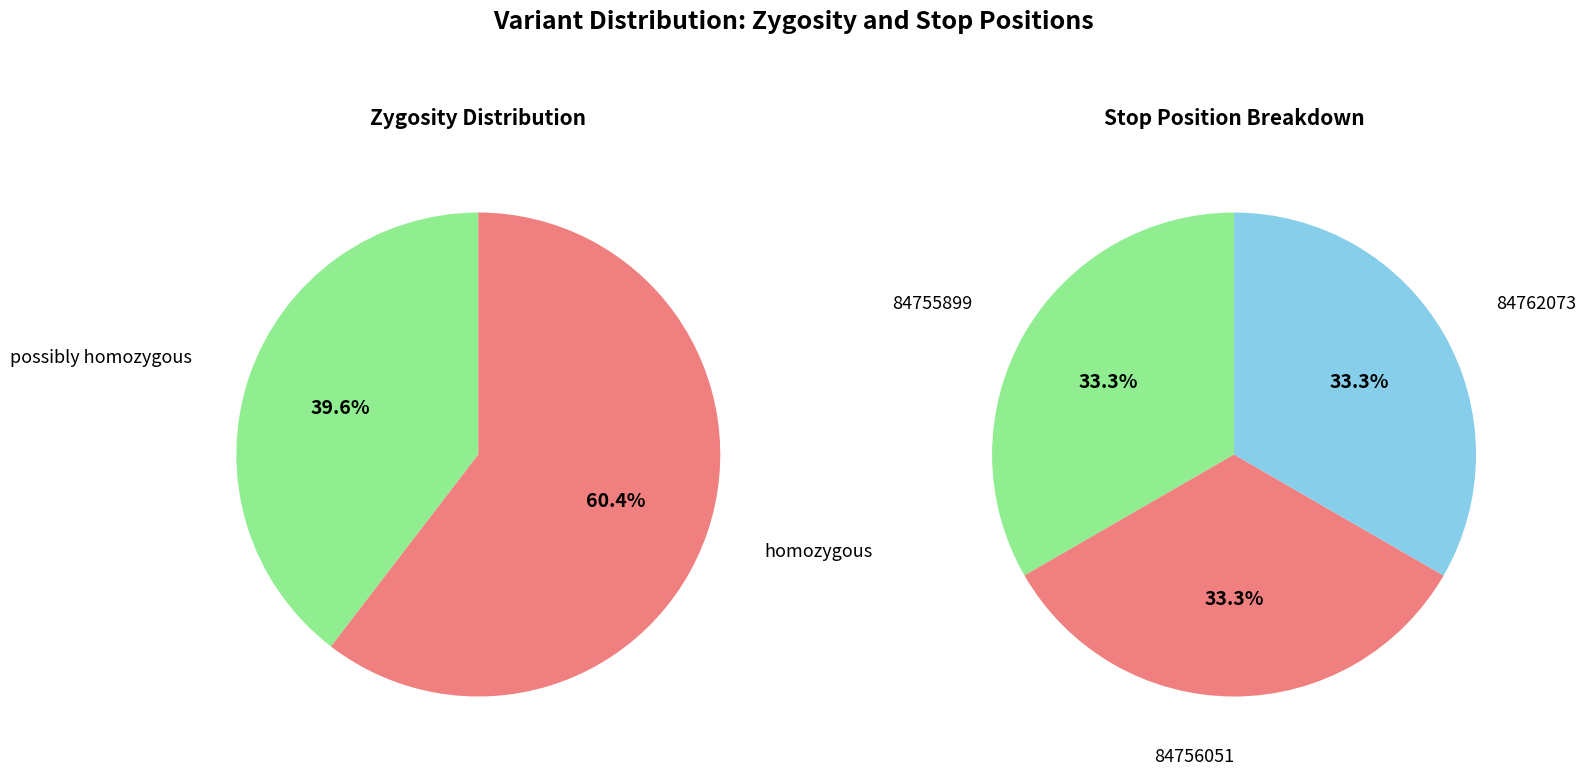

How many segments does this pie chart have?

3